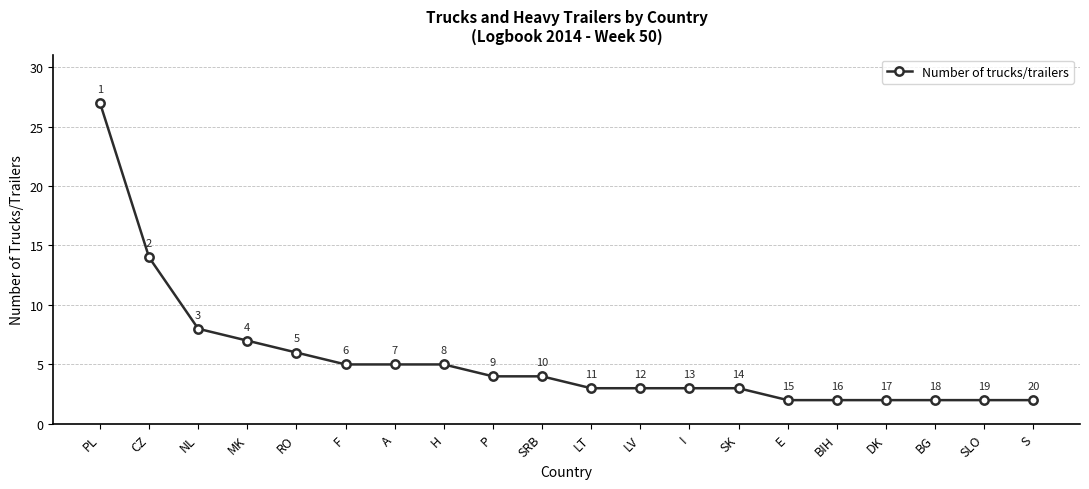

What is the value of the 5th point from the left?

6